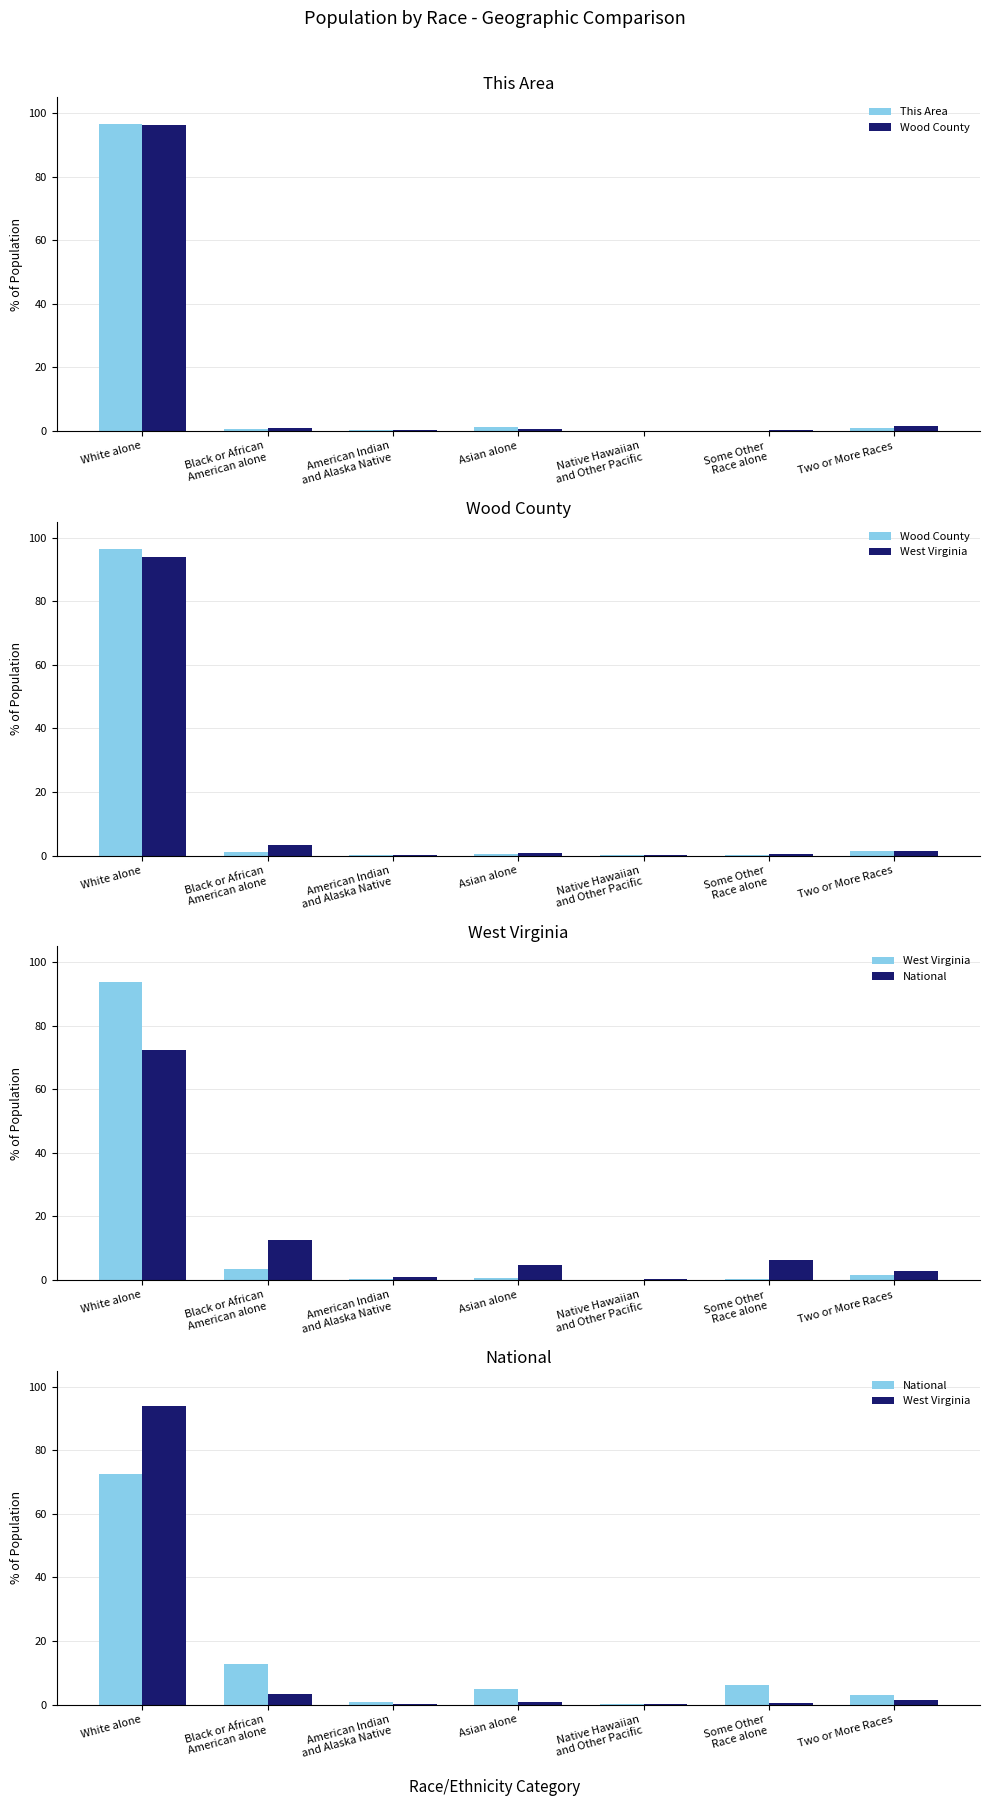

What are all the series names shown in the legend?

This Area, Wood County, West Virginia, National